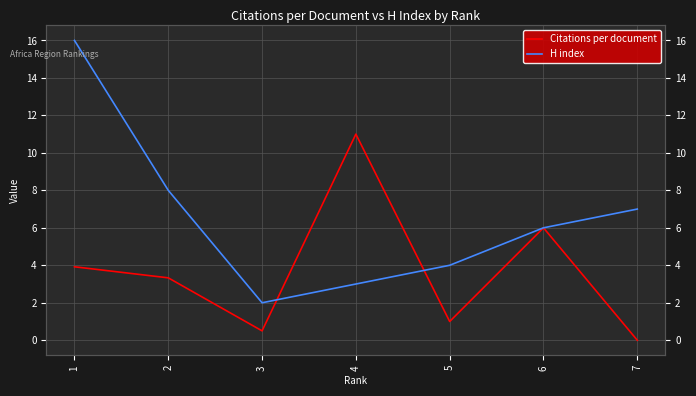

Is this an area chart (filled region under the line)?

No